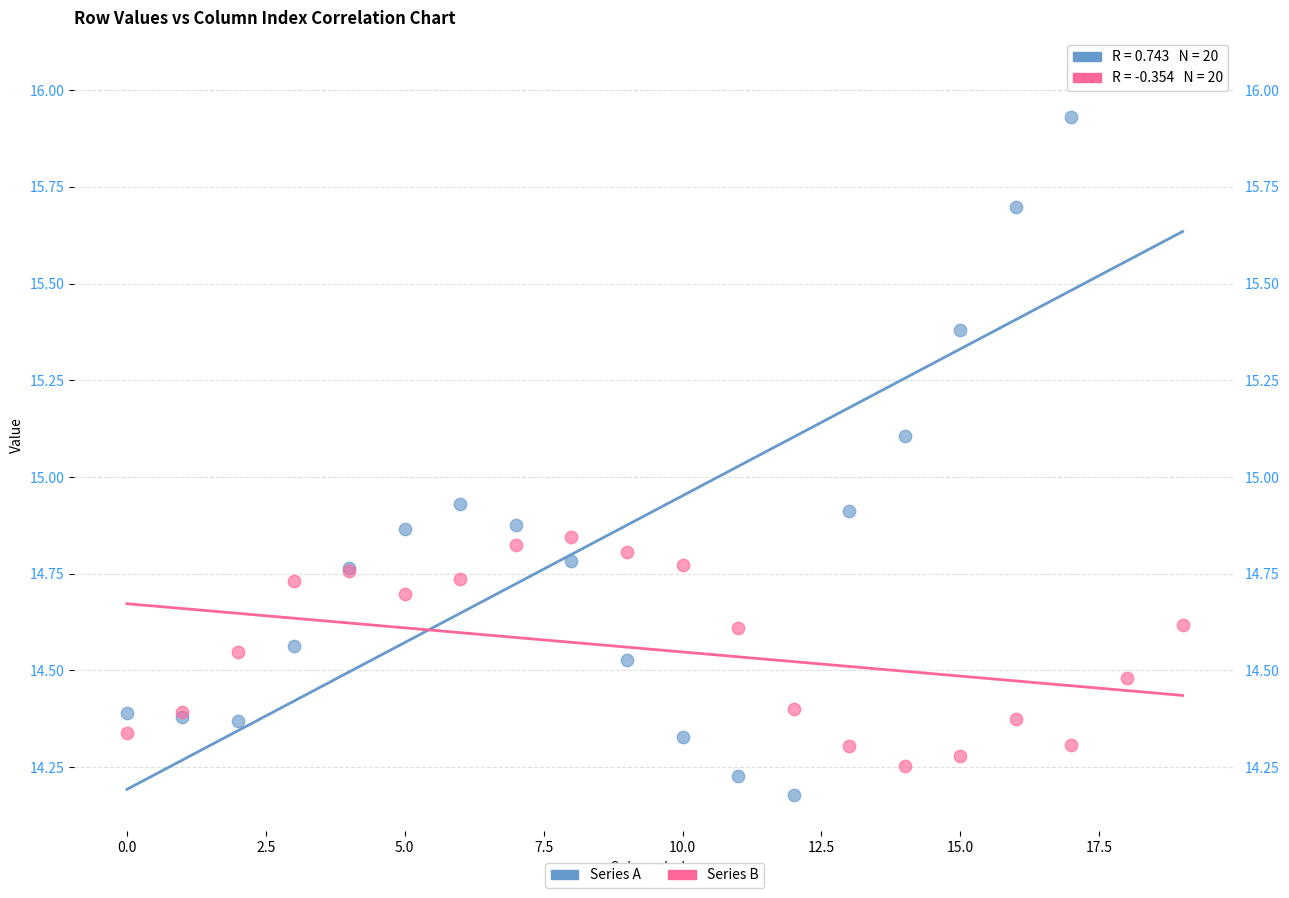

Which series reaches the maximum Y coordinate?

Series A